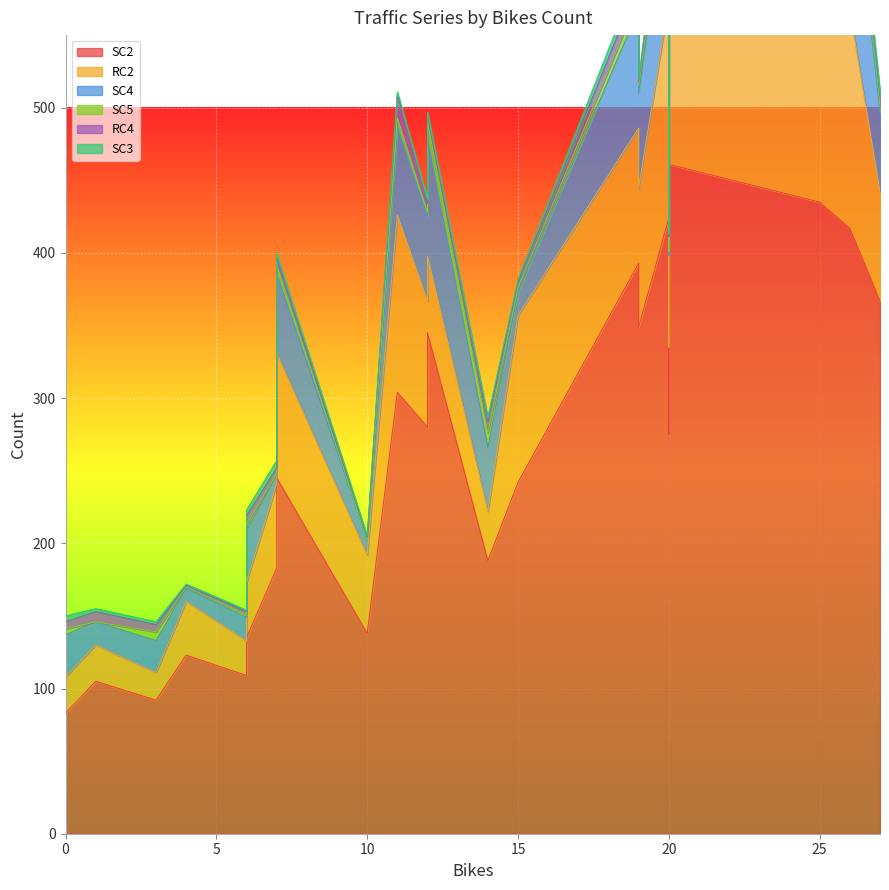

True or false: SC4 has a value of 44 at 14.

True